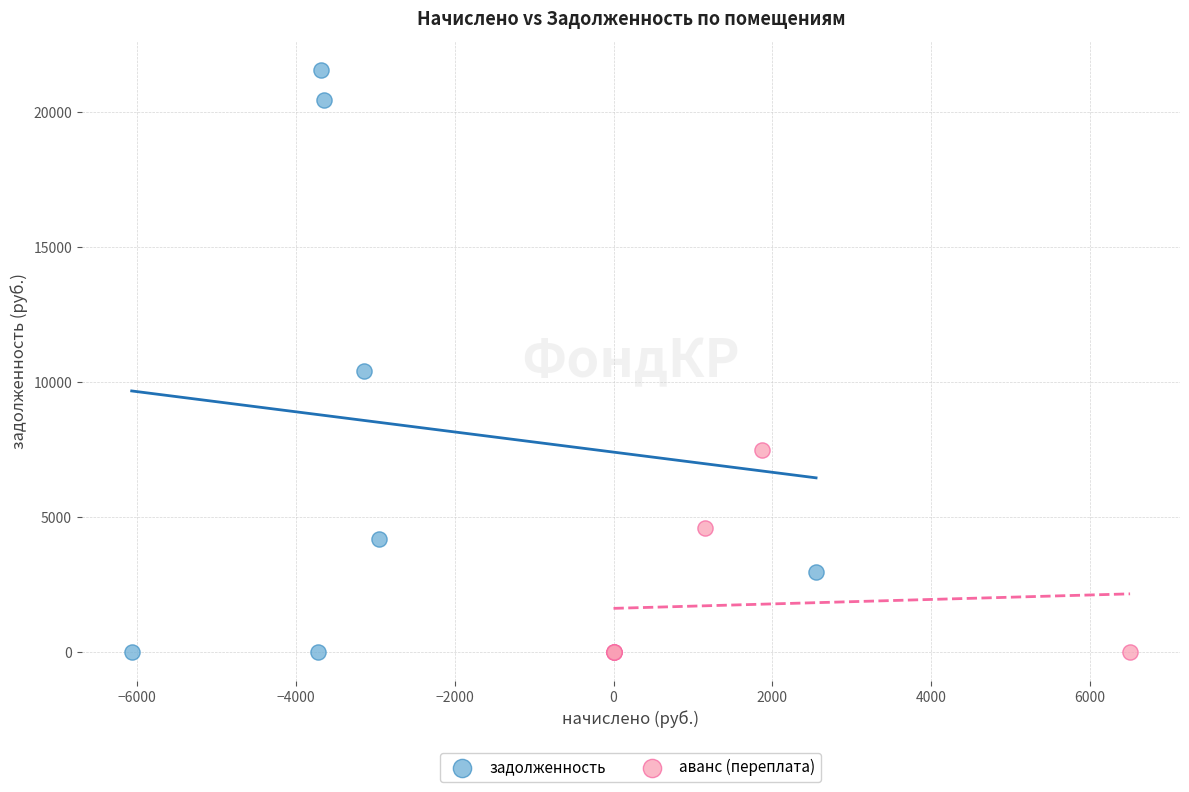

Which series contains the highest Y value?

задолженность